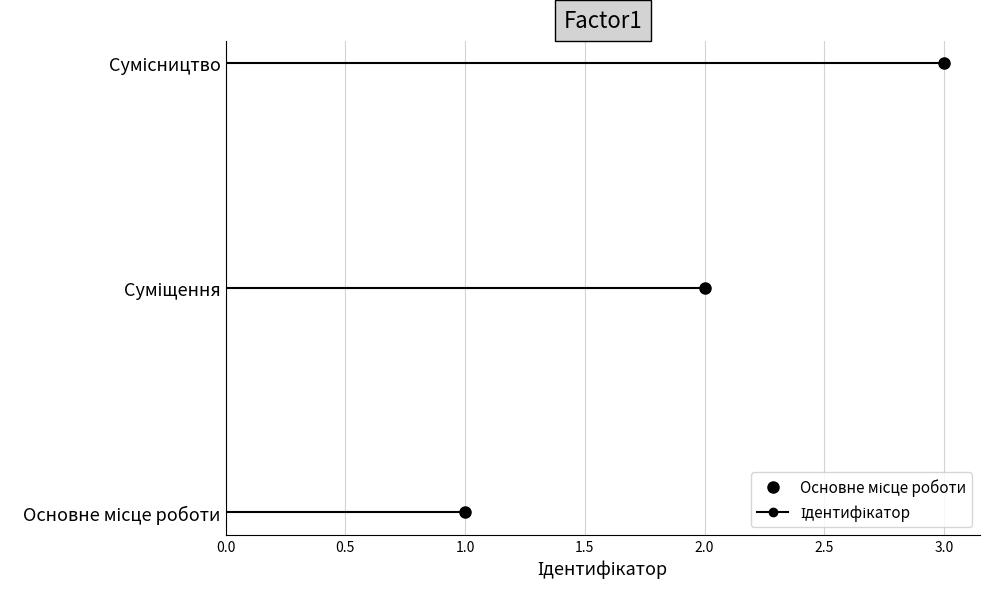

What is the smallest value displayed?

1